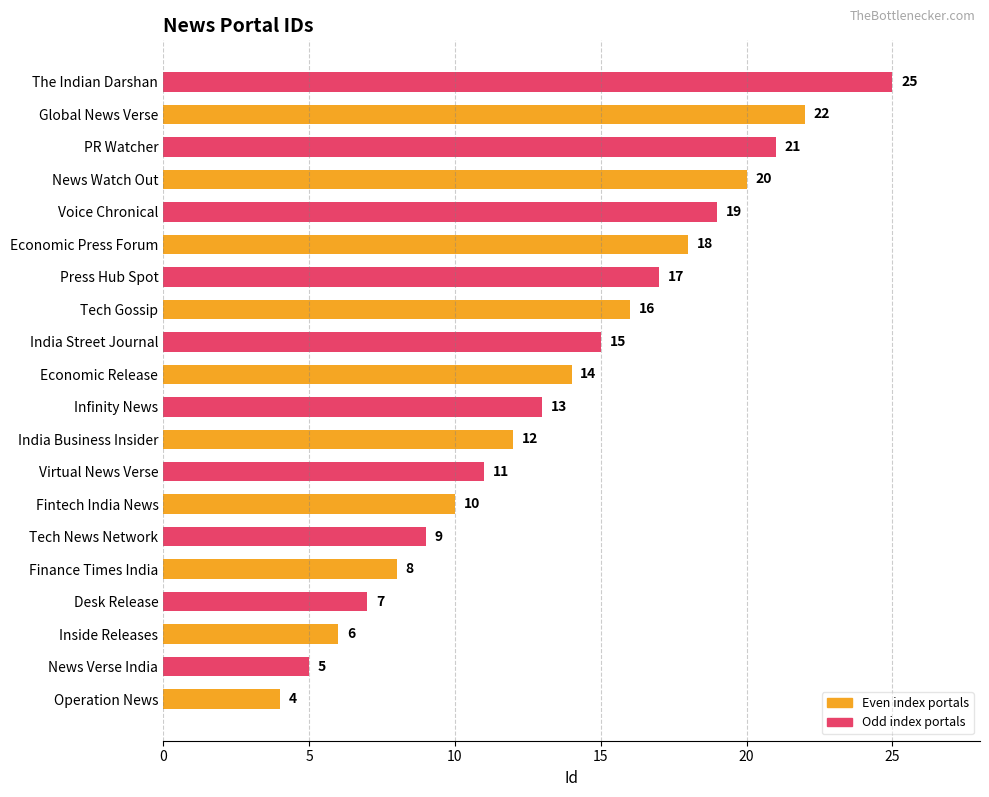

Are the bars horizontal?

Yes